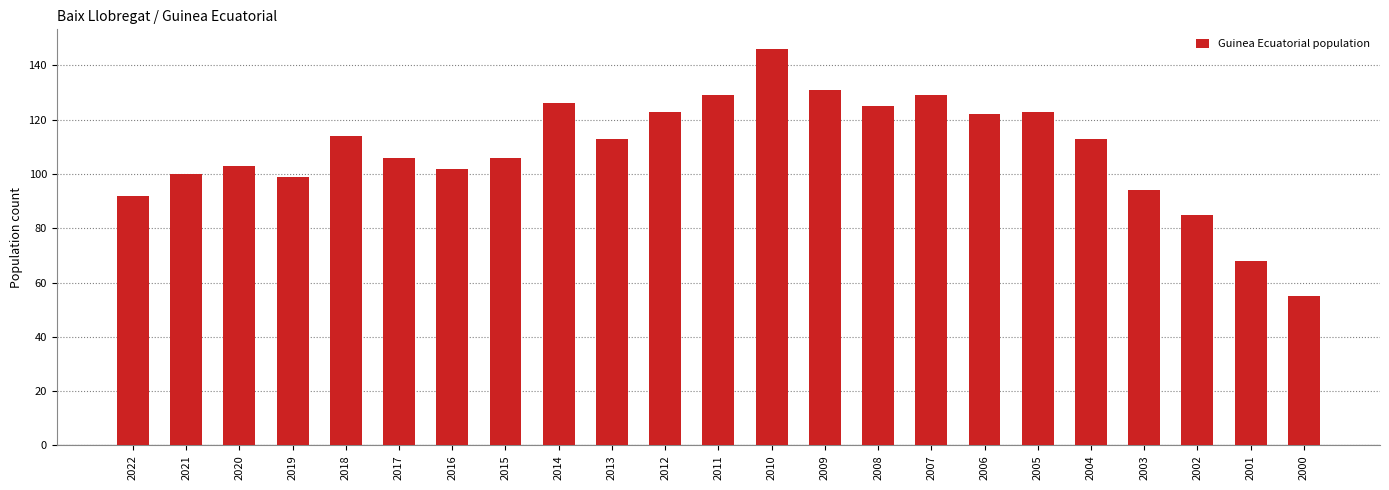

Reading left to right, what are all the values shown in this chart?

92	100	103	99	114	106	102	106	126	113	123	129	146	131	125	129	122	123	113	94	85	68	55